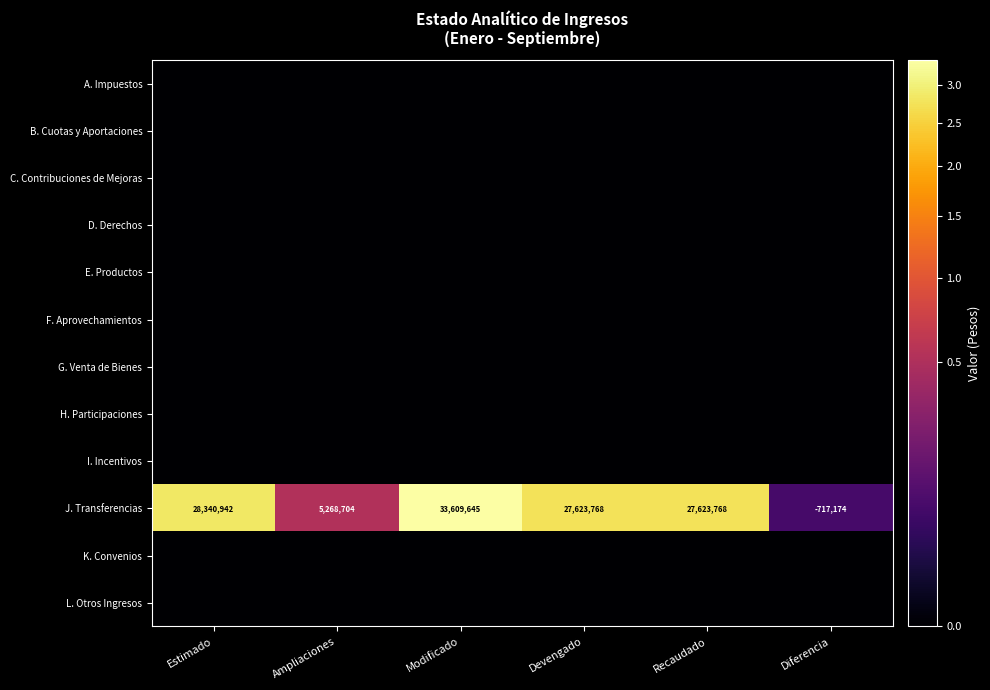

The J. Transferencias series shows 28340942 at Estimado. True or false?

True